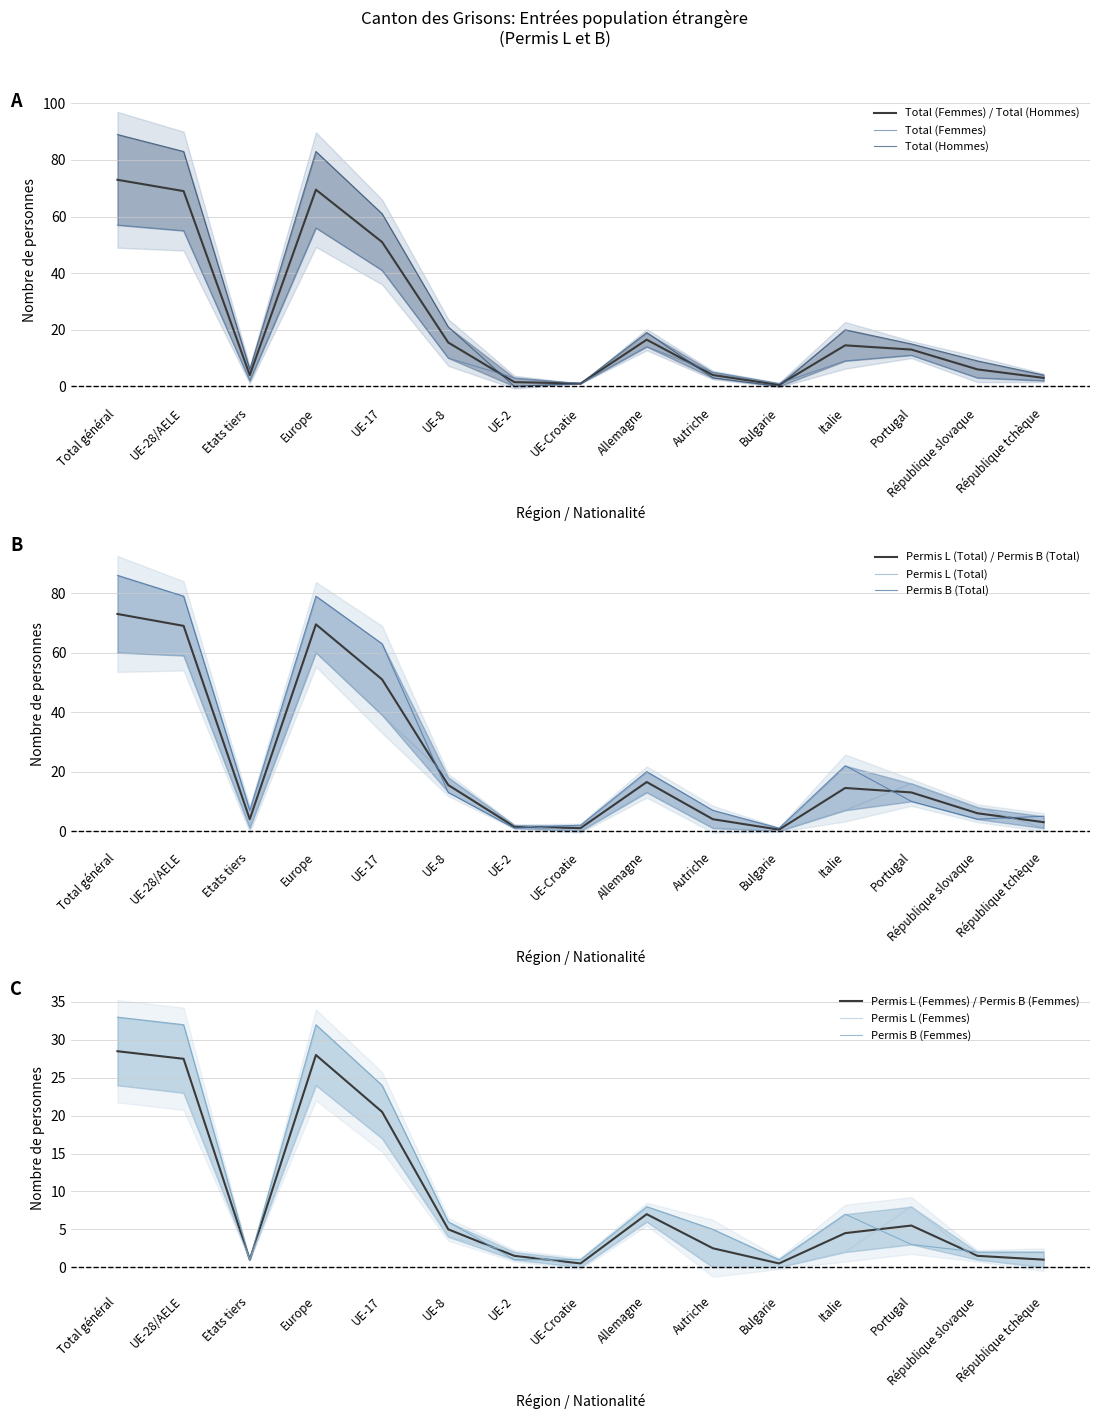

Rank the series by their maximum value, from highest to lowest.

Total (Hommes), Permis B (Total), Permis L (Total), Total (Femmes), Permis B (Femmes), Permis L (Femmes)